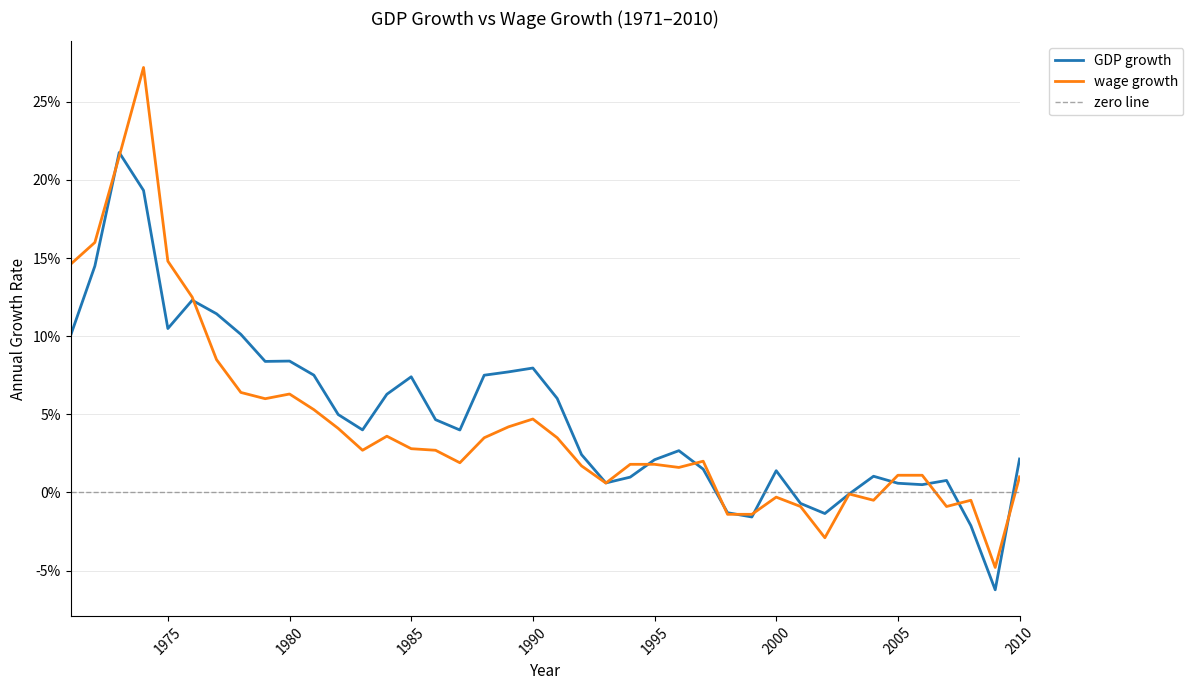

The wage growth series shows -0.9 at 2001. True or false?

True